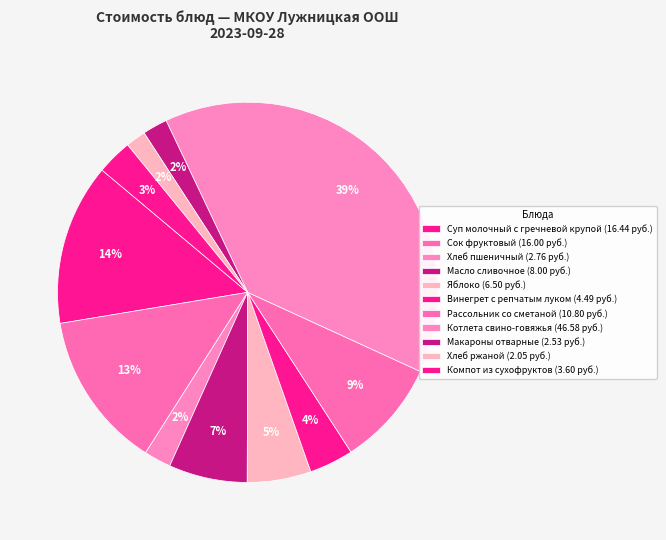

Does any single category account for the majority?

No